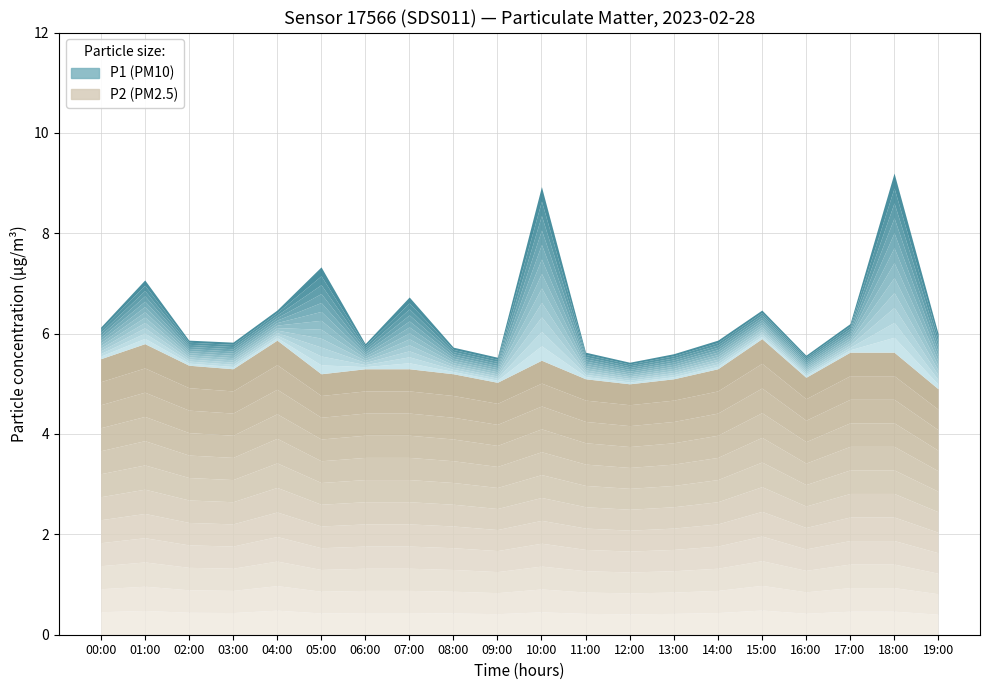

True or false: P1 and P2 intersect in this chart.

False